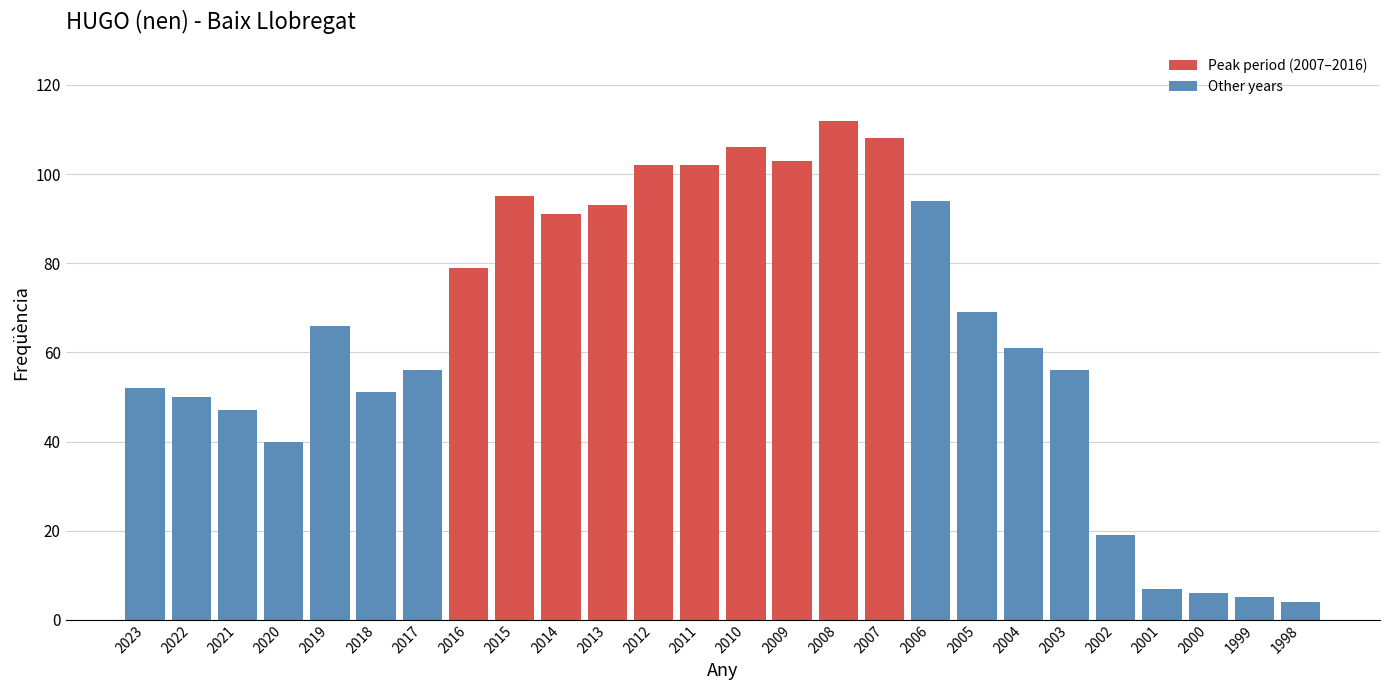

How many categories are shown in the chart?

26